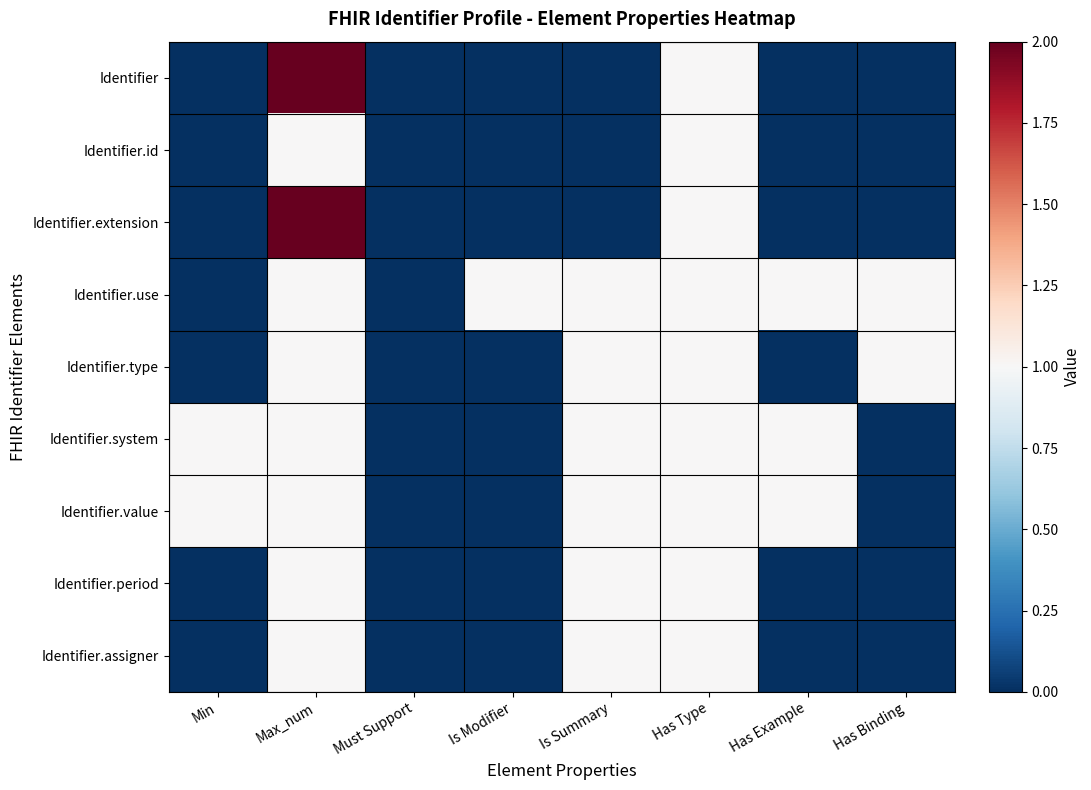

At which category does the chart reach its minimum across all series?

Min